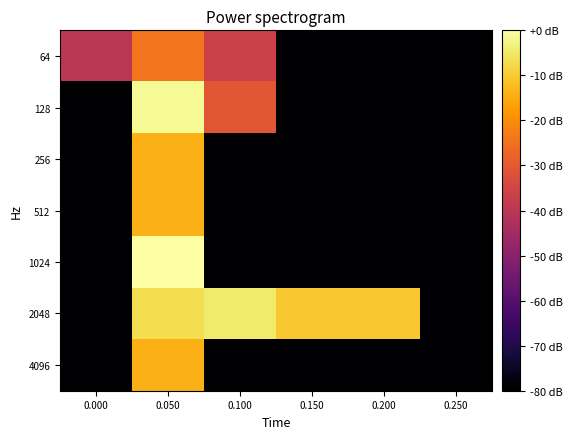

Reading left to right, what are all the values shown in this chart?

64: 0.000=-40.0	0.050=-24.4	0.100=-36.5	0.150=-100.0	0.200=-100.0	0.250=-100.0
128: 0.000=-100.0	0.050=-1.4	0.100=-30.5	0.150=-100.0	0.200=-100.0	0.250=-100.0
256: 0.000=-100.0	0.050=-14.0	0.100=-100.0	0.150=-100.0	0.200=-100.0	0.250=-100.0
512: 0.000=-100.0	0.050=-14.0	0.100=-100.0	0.150=-100.0	0.200=-100.0	0.250=-100.0
1024: 0.000=-100.0	0.050=0.0	0.100=-100.0	0.150=-100.0	0.200=-100.0	0.250=-100.0
2048: 0.000=-100.0	0.050=-6.6	0.100=-4.4	0.150=-10.5	0.200=-10.5	0.250=-100.0
4096: 0.000=-100.0	0.050=-14.0	0.100=-100.0	0.150=-100.0	0.200=-100.0	0.250=-100.0